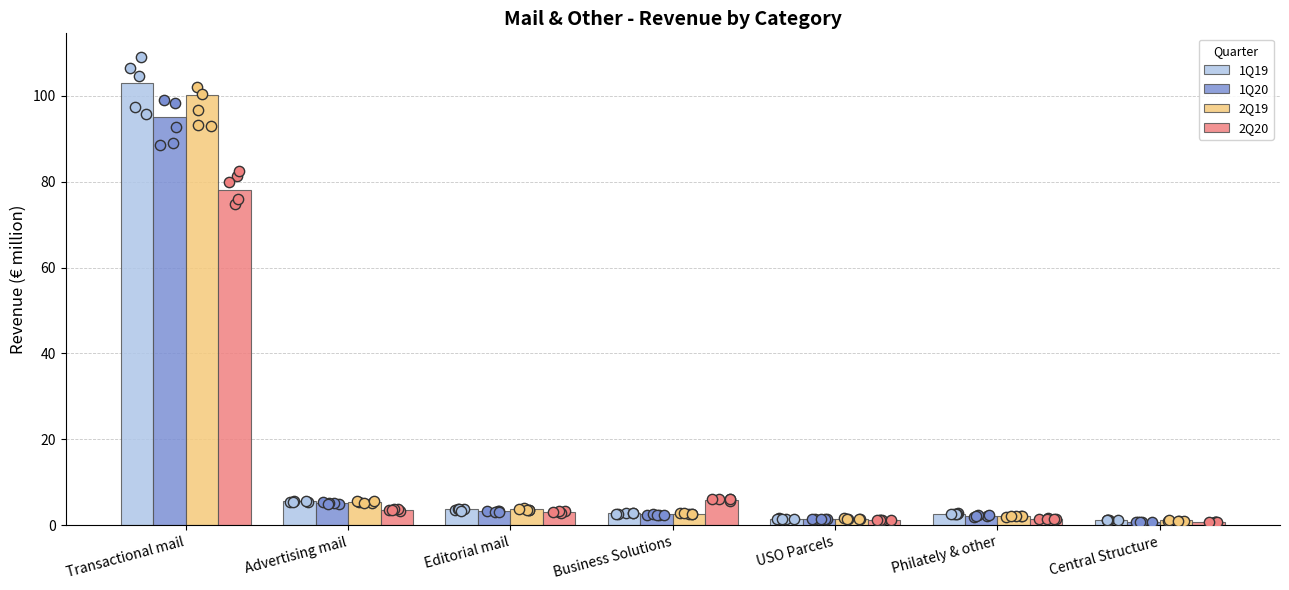

At how many categories does at least one series exceed 82?

1